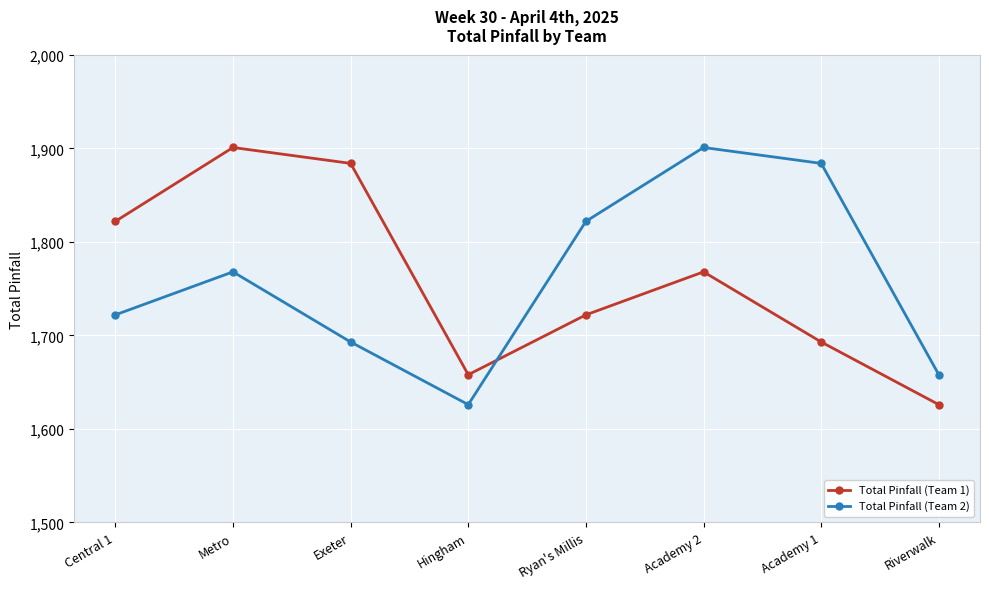

What is the spread (max minus min) of values at Central 1?

100